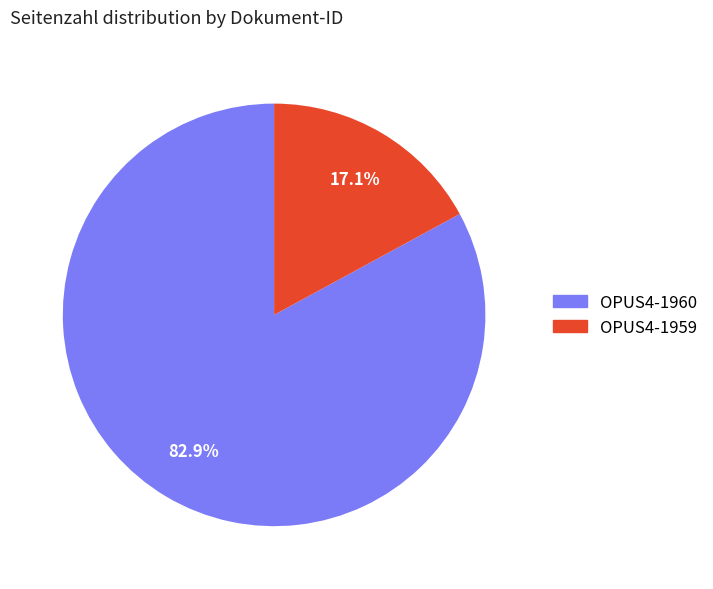

Count the number of slices in the pie.

2